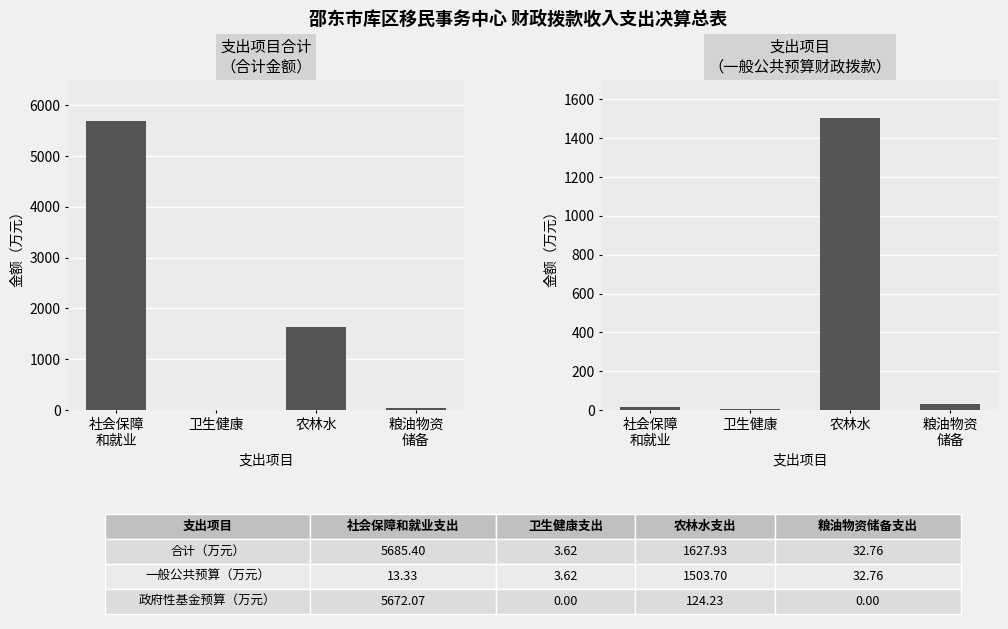

What are all the series names shown in the legend?

合计, 一般公共预算财政拨款